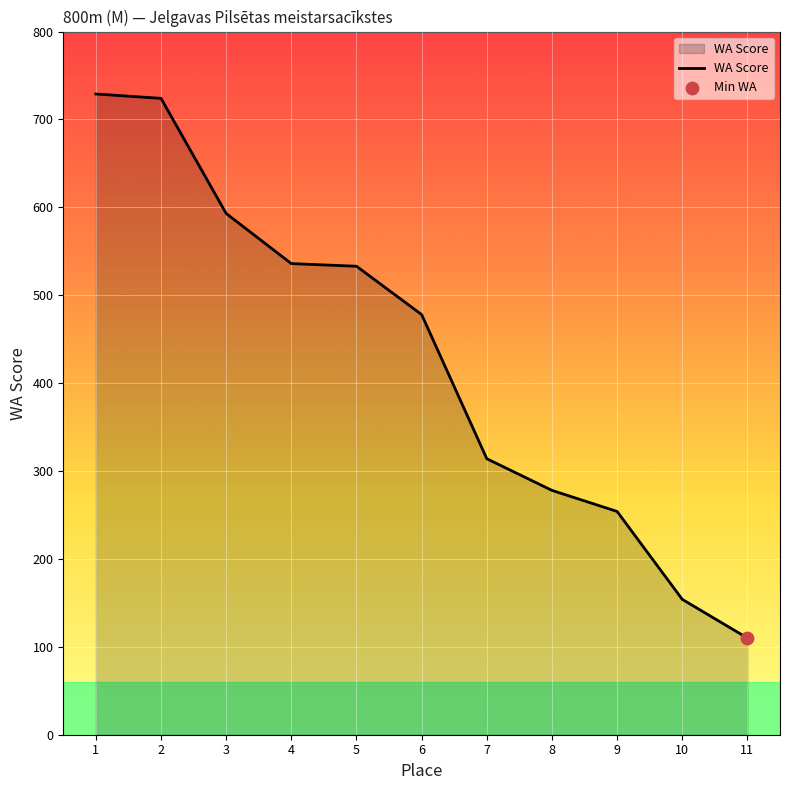

Which has a higher value, 8 or 11?

8